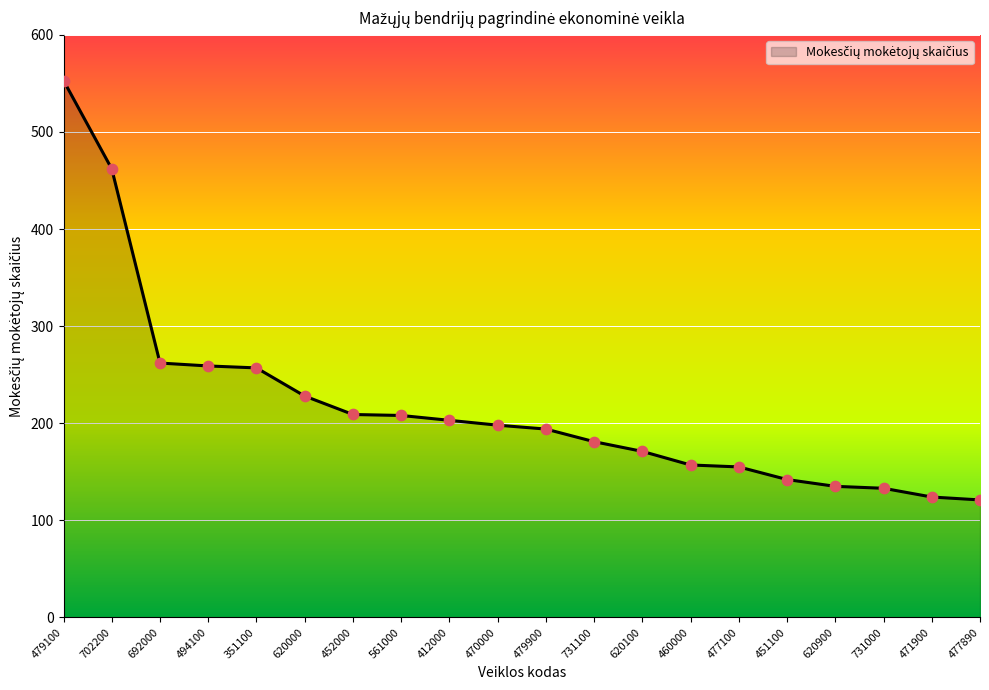

Approximately how many times larger is the value at 731000 compared to 620000?

0.6